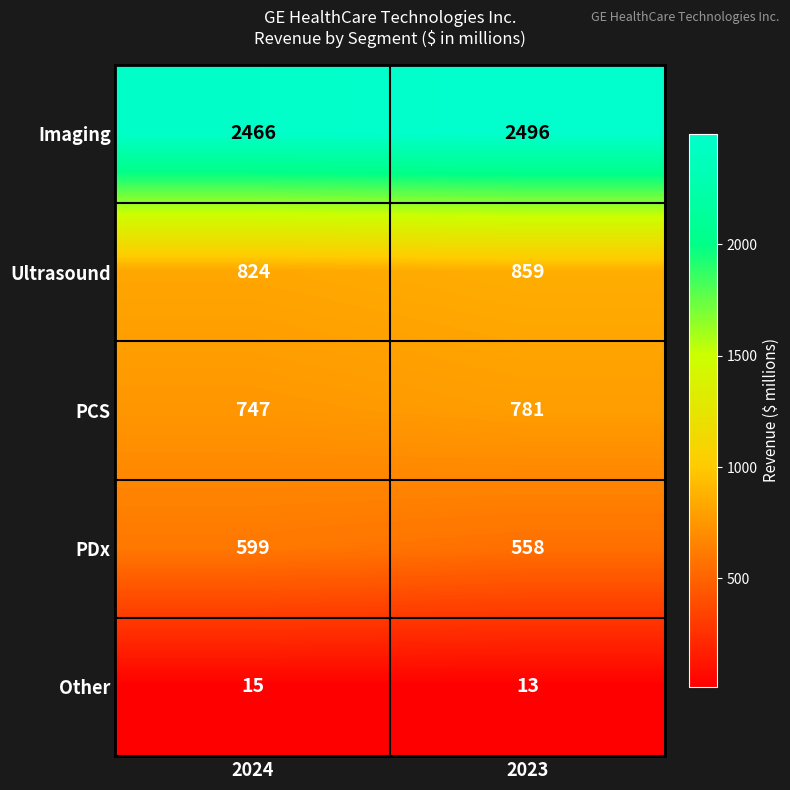

At which label is PDx closest to 578?

2023